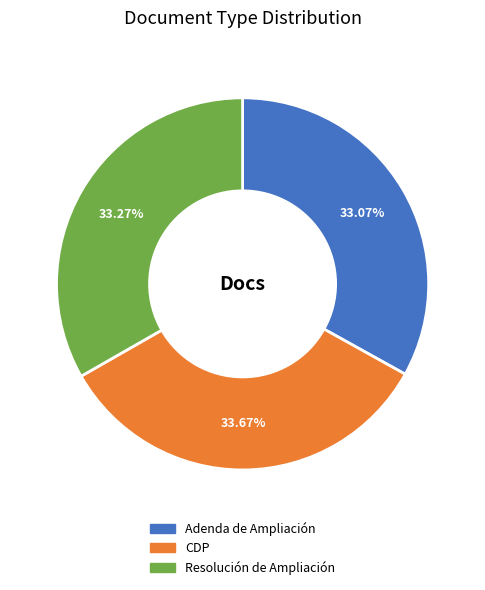

Is Resolución de Ampliación the majority of the pie?

No